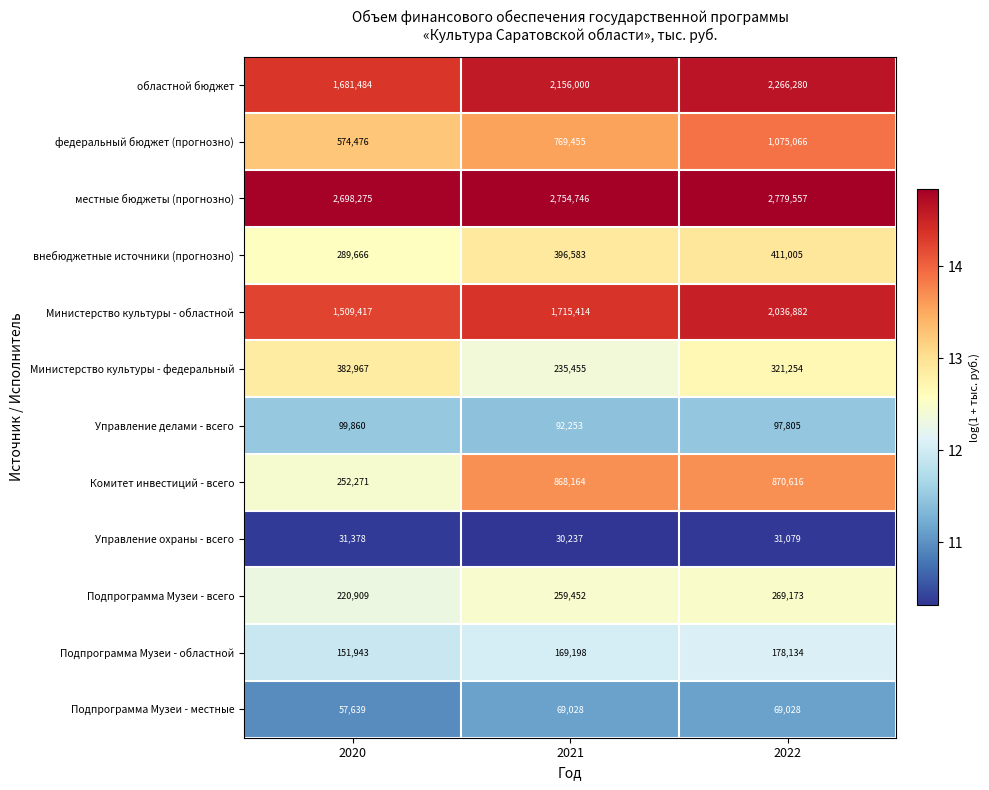

True or false: Министерство культуры - областной has a value of 630566 at 2022.

False